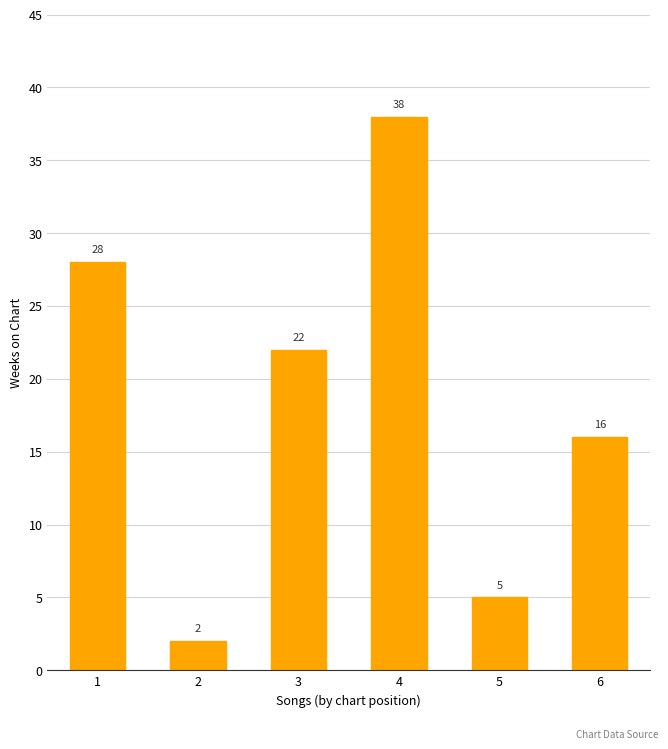

What is the difference between the values at 6 and 5?

11